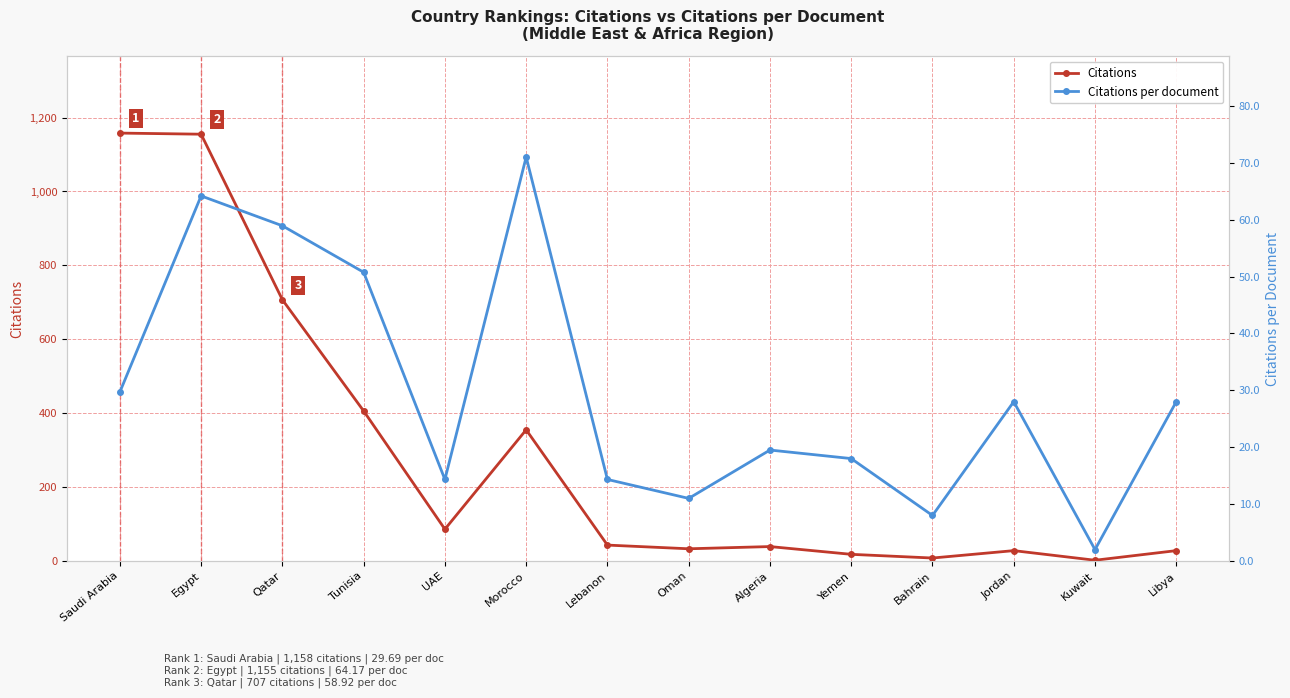

What is the minimum value shown in the chart?

2.0